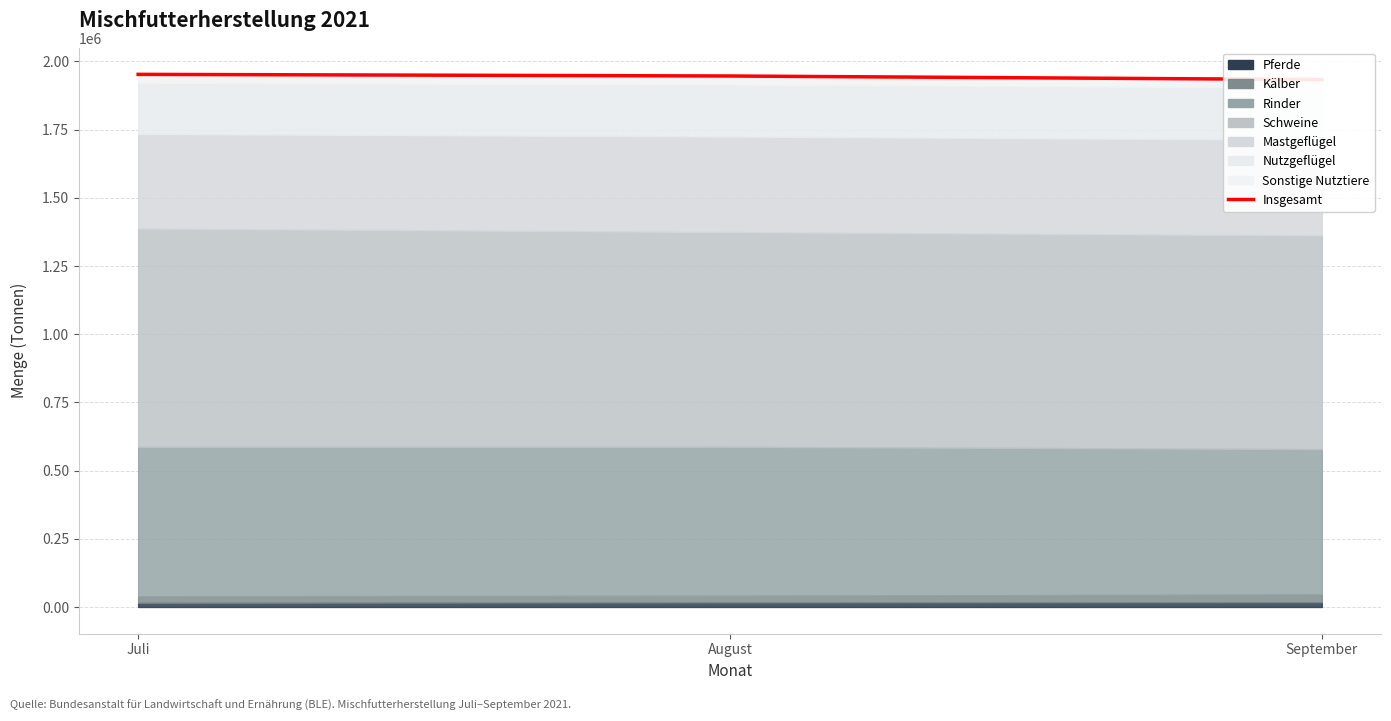

Which label corresponds to the smallest value in the chart?

September